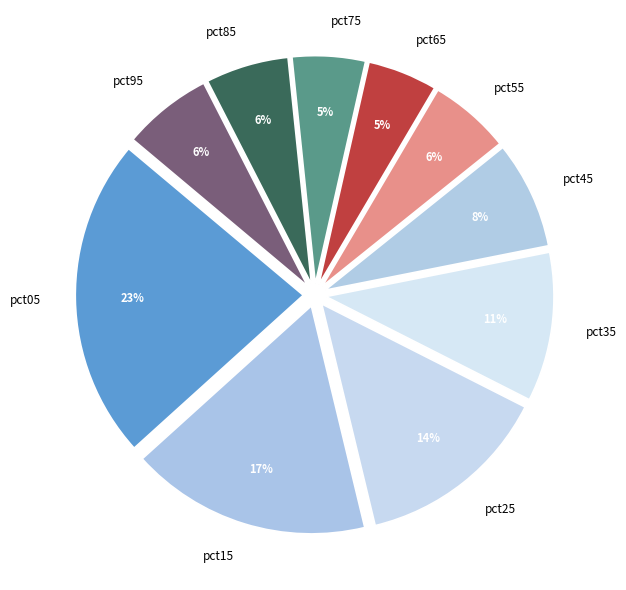

What percentage is the pct55 slice, to the nearest percent?

6%